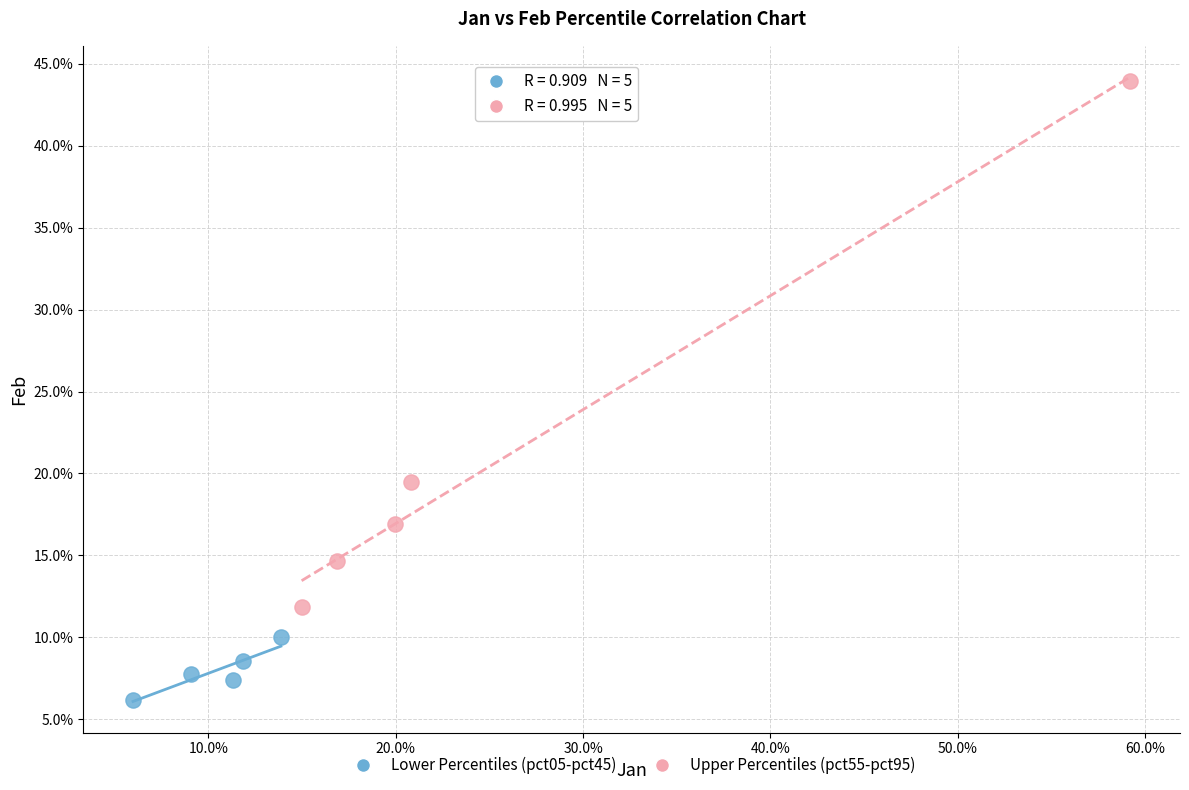

What are all the series names shown in the legend?

Lower Percentiles (pct05-pct45), Upper Percentiles (pct55-pct95)